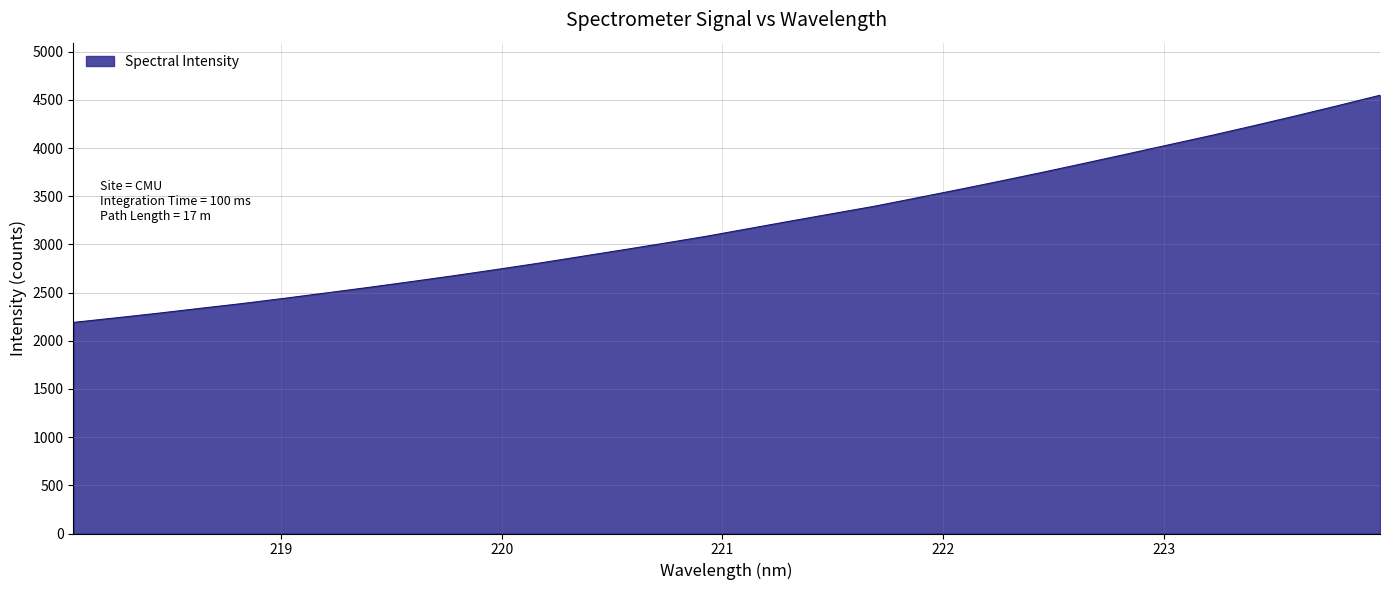

What is the difference between the second highest and second lowest values?

2202.7